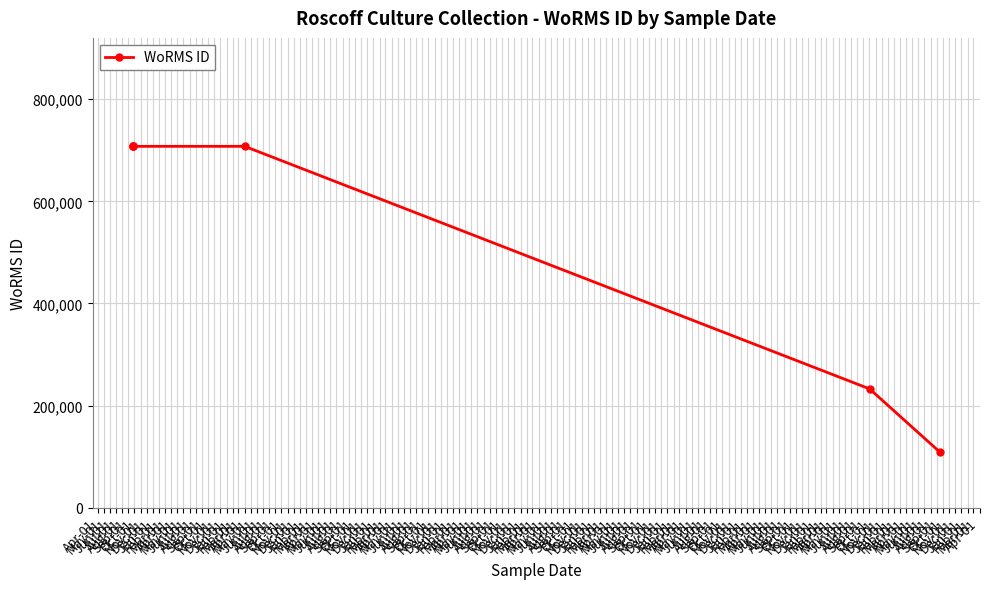

How many data points are less than 707630?

2